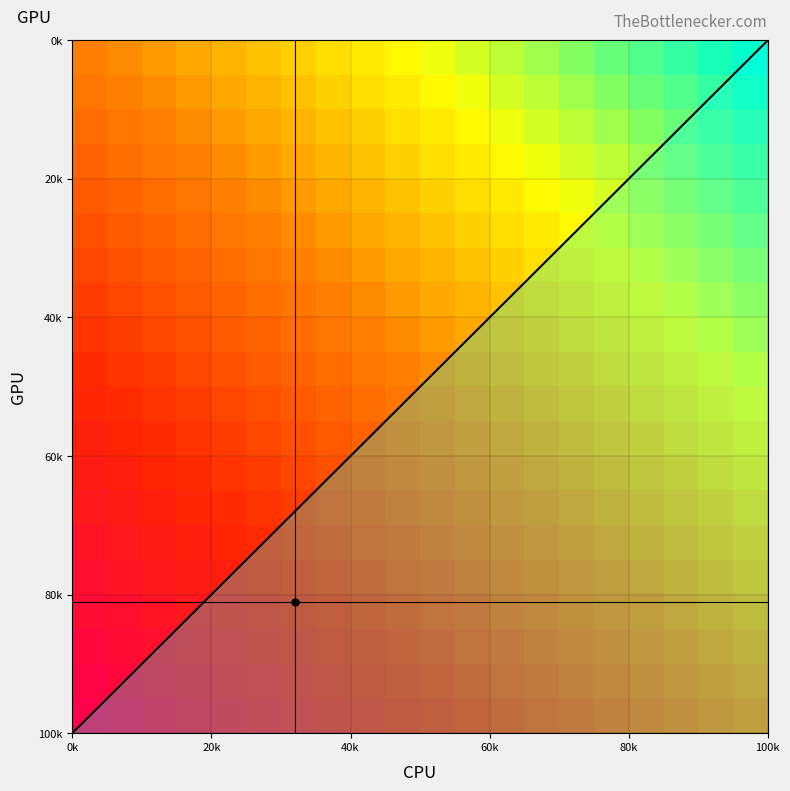

Count the number of data series in this chart.

20